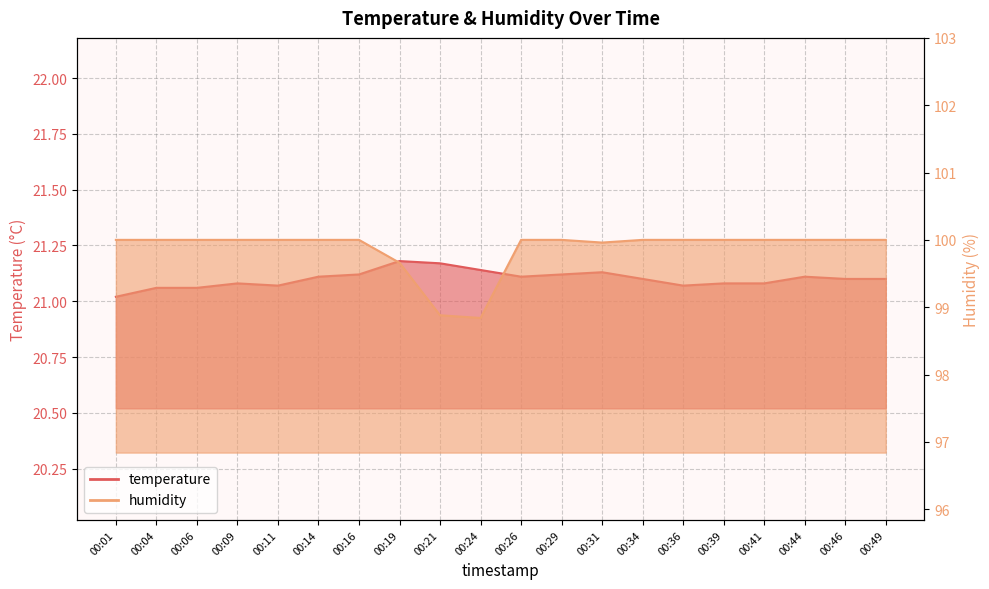

Reading left to right, transcribe all the data shown in this chart.

temperature: 00:01=21.0	00:04=21.1	00:06=21.1	00:09=21.1	00:11=21.1	00:14=21.1	00:16=21.1	00:19=21.2	00:21=21.2	00:24=21.1	00:26=21.1	00:29=21.1	00:31=21.1	00:34=21.1	00:36=21.1	00:39=21.1	00:41=21.1	00:44=21.1	00:46=21.1	00:49=21.1
humidity: 00:01=100.0	00:04=100.0	00:06=100.0	00:09=100.0	00:11=100.0	00:14=100.0	00:16=100.0	00:19=99.7	00:21=98.9	00:24=98.8	00:26=100.0	00:29=100.0	00:31=100.0	00:34=100.0	00:36=100.0	00:39=100.0	00:41=100.0	00:44=100.0	00:46=100.0	00:49=100.0